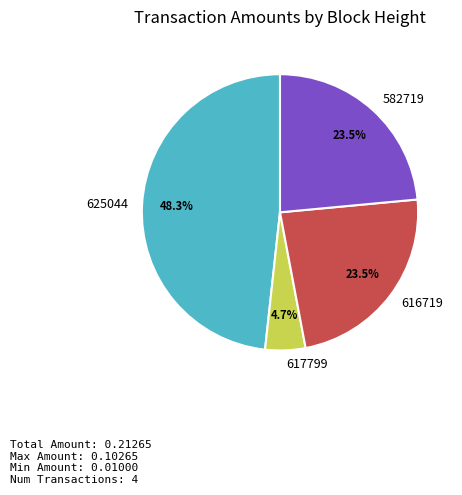

Which category has the biggest portion of the pie?

625044